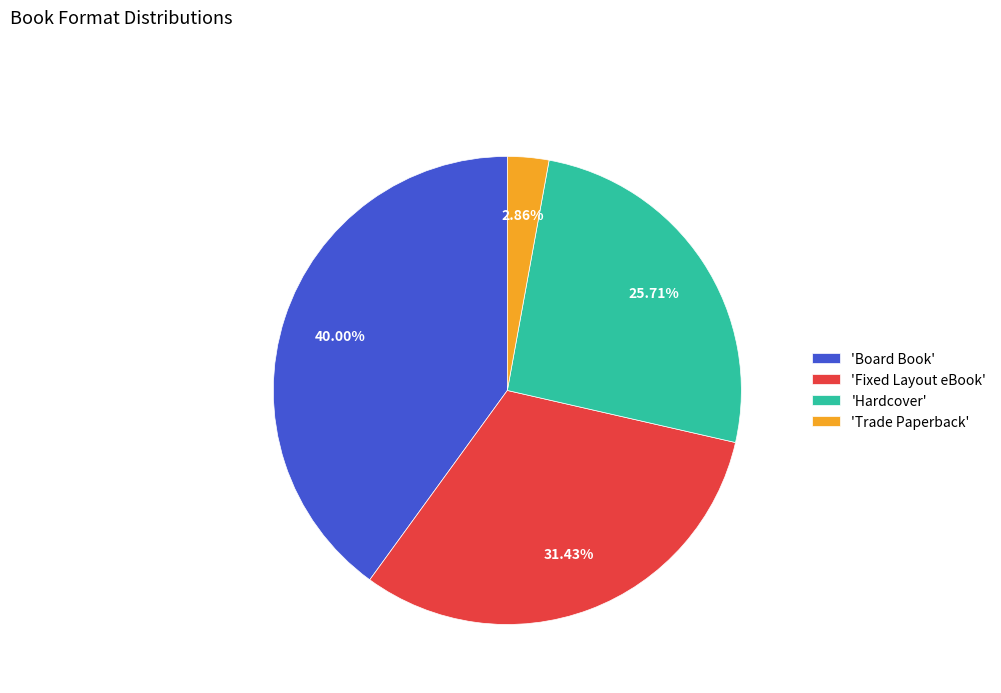

Is there a majority slice in this chart?

No